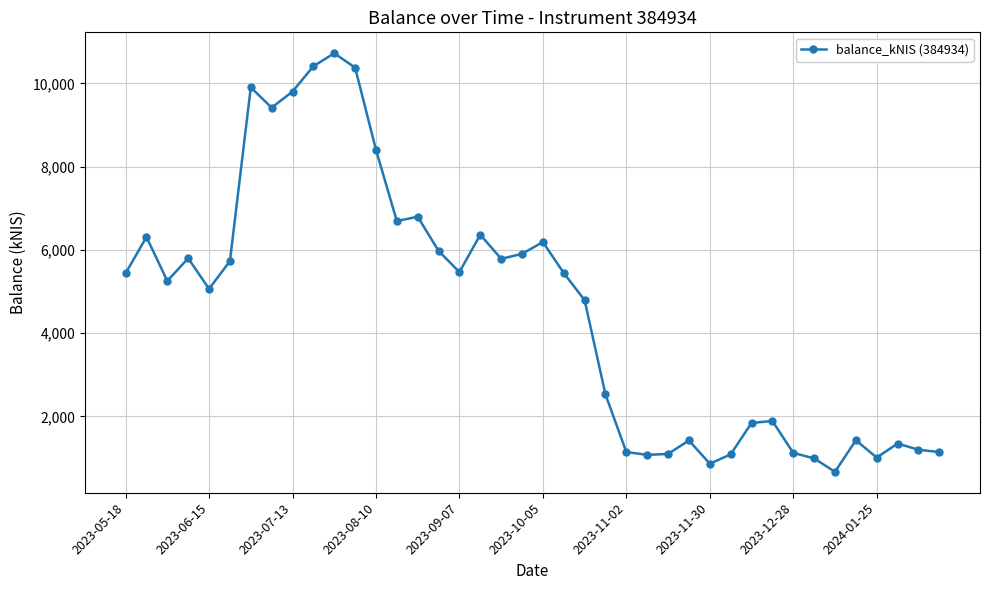

True or false: the data has more than 1 interior local peaks.

True